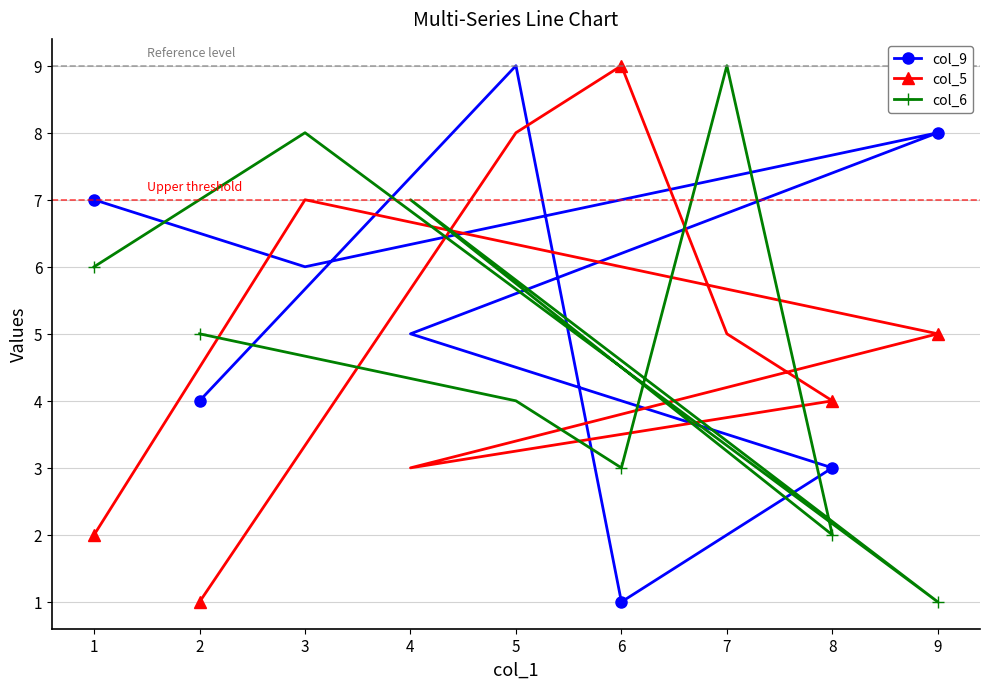

How many intersections are there between col_6 and col_9?

7